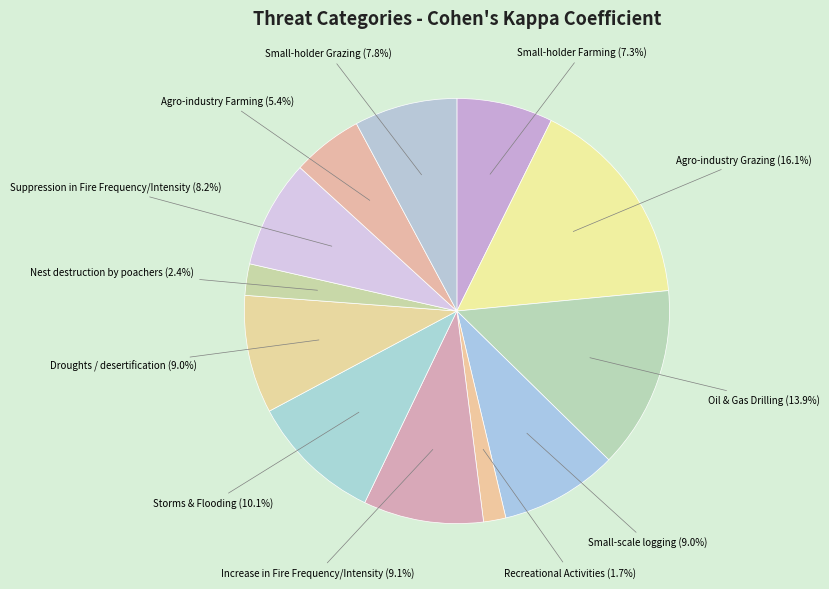

How many slices are in this pie chart?

12